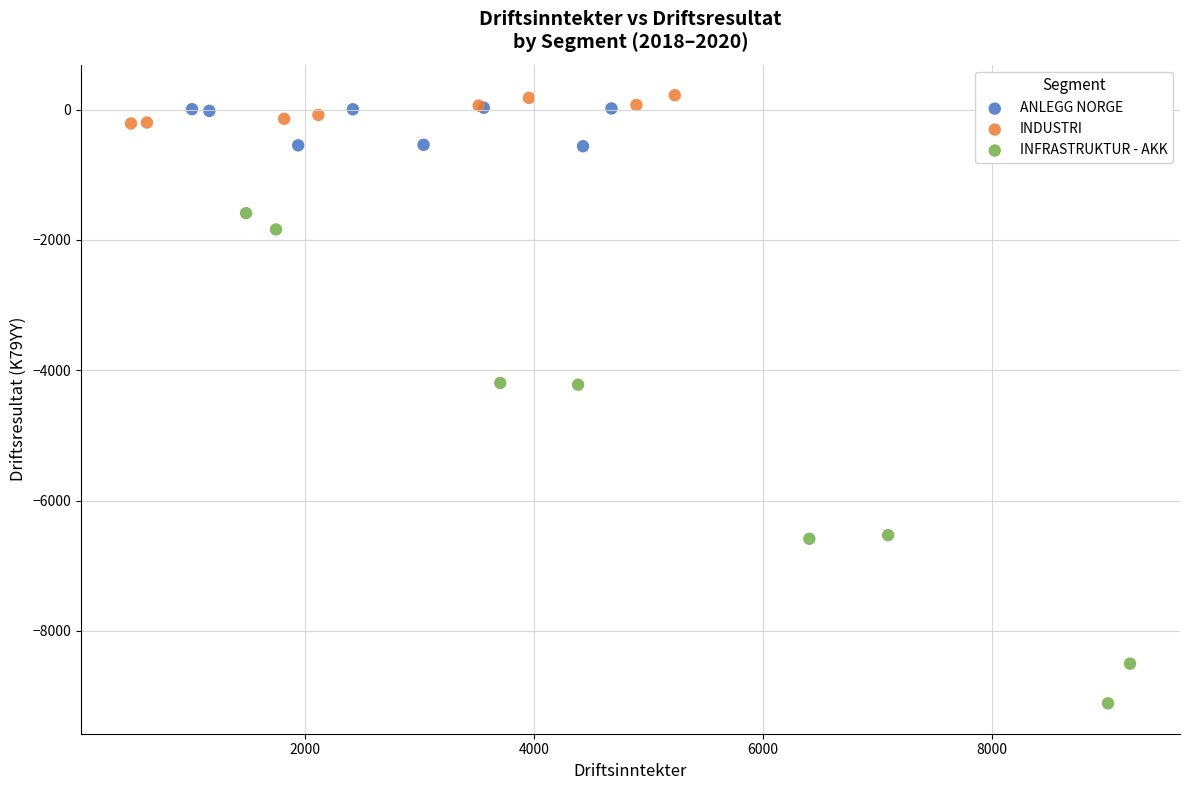

Which series contains the lowest Y value?

INFRASTRUKTUR - AKK